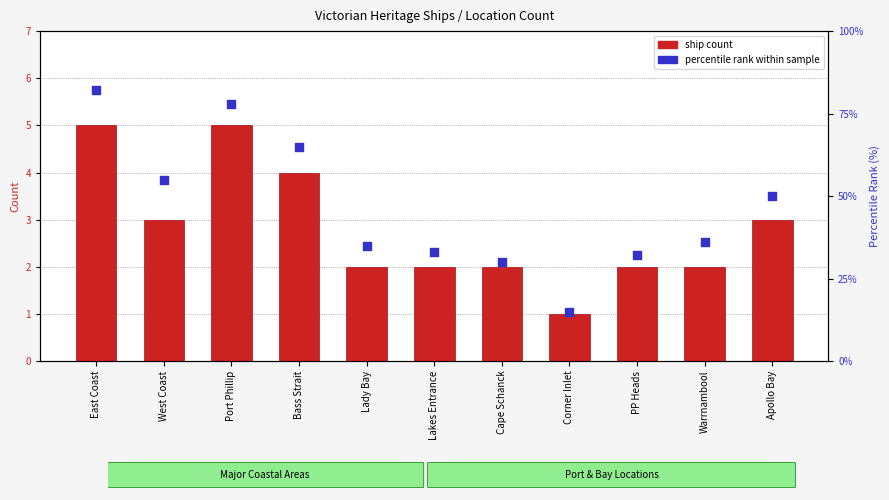

At which category is the sum across all series the highest?

East Coast